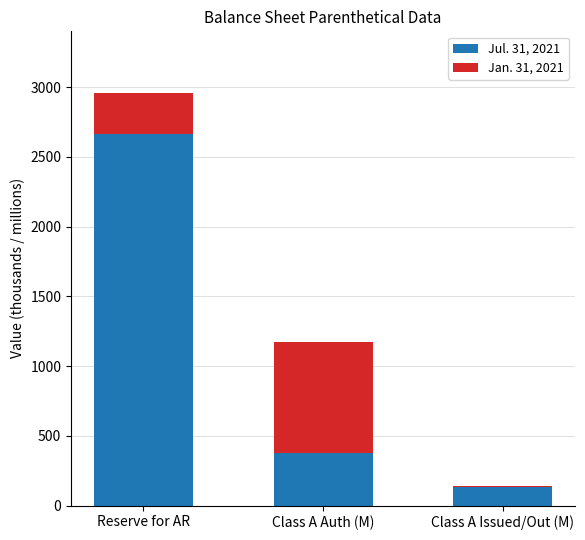

Which category has the highest value in the Jul. 31, 2021 series?

Reserve for AR